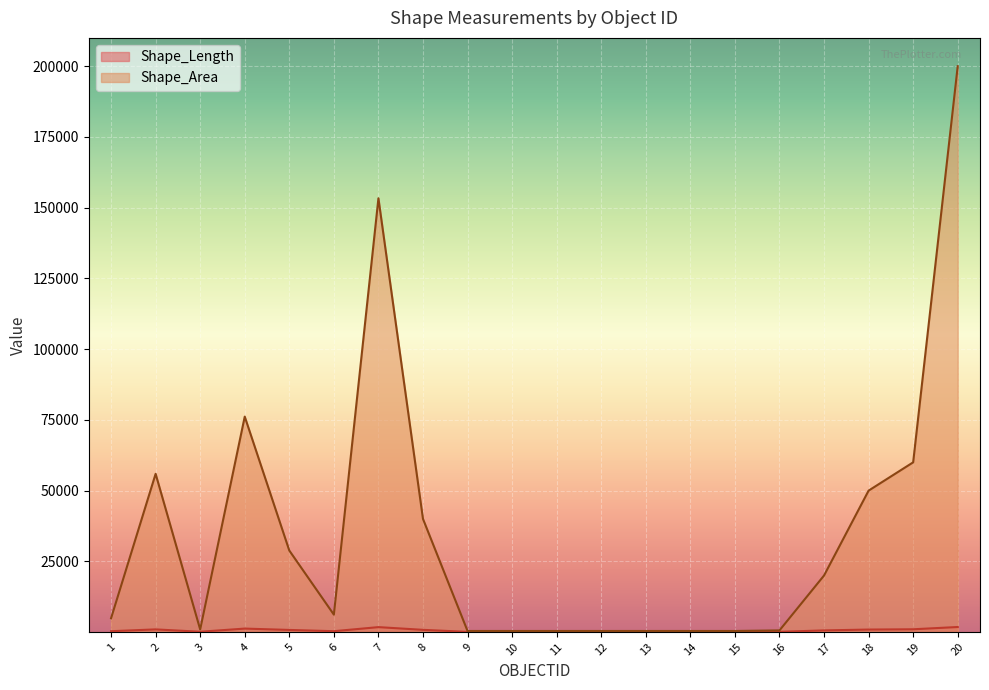

Rank the categories by Shape_Area value from lowest to highest.

14, 11, 13, 9, 10, 12, 15, 16, 3, 1, 6, 17, 5, 8, 18, 2, 19, 4, 7, 20